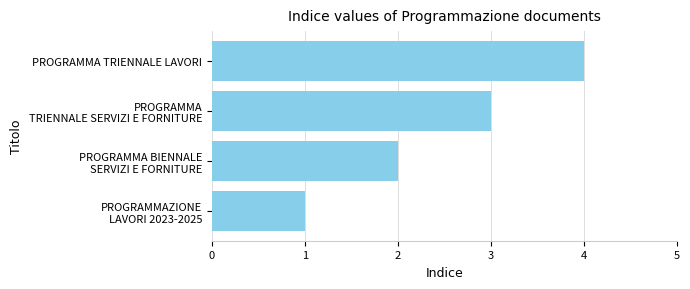

How many values are below 3?

2